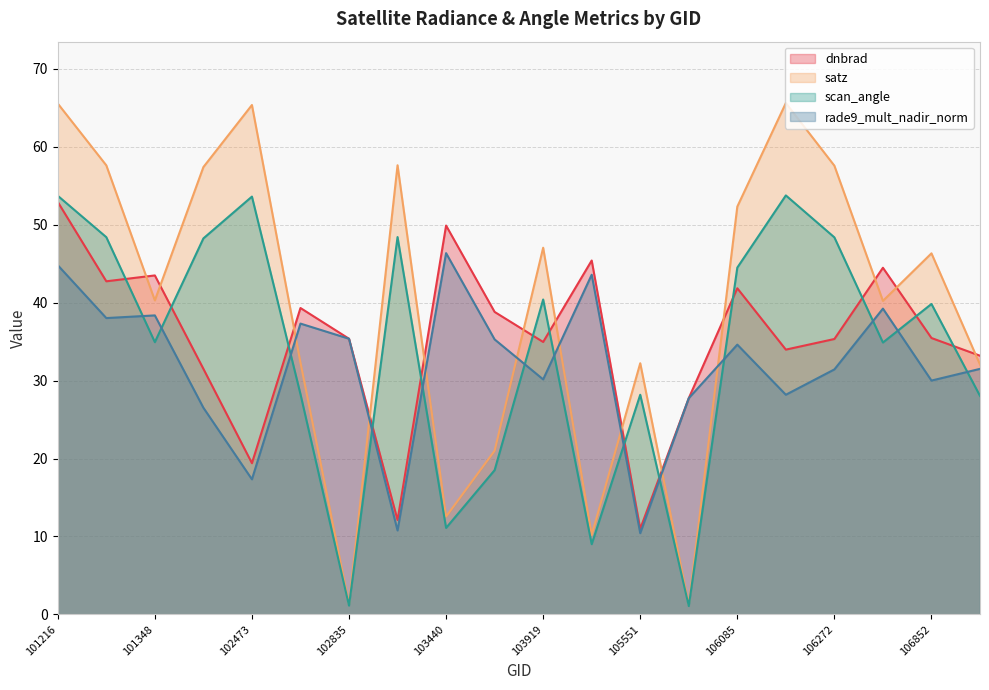

Is the value of scan_angle at 103201 greater than the value of dnbrad at 104154?

Yes